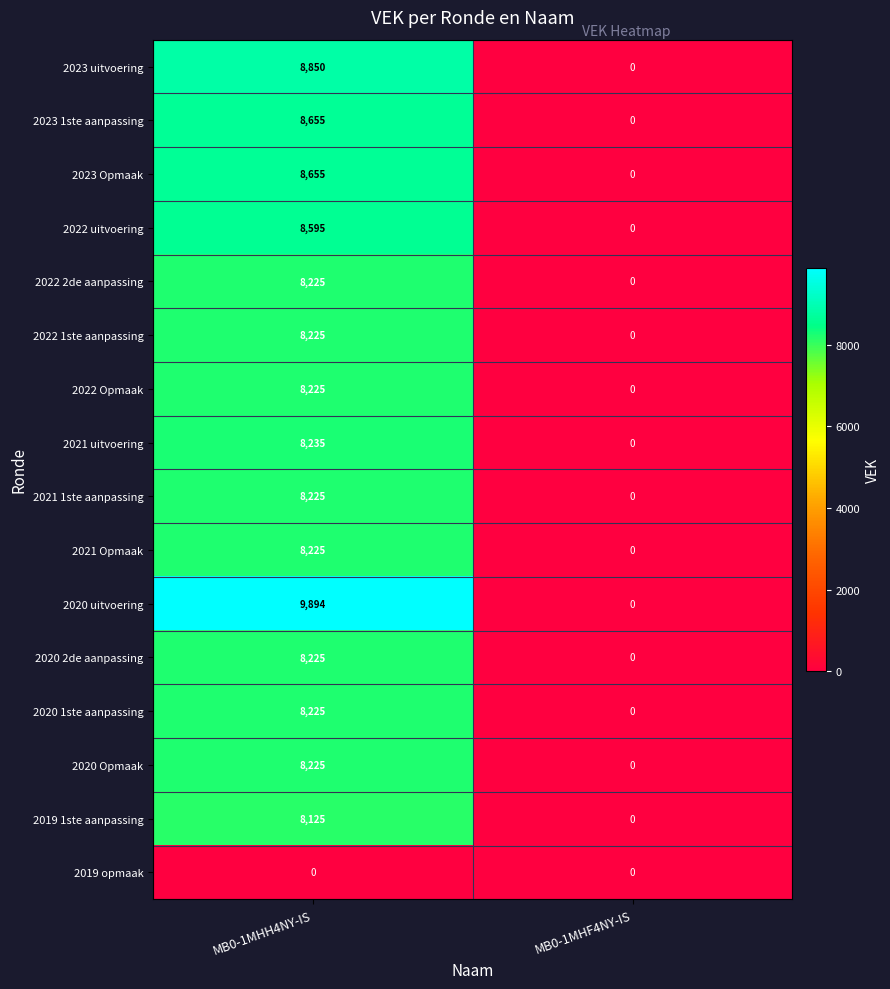

What is the spread (max minus min) of values at MB0-1MHH4NY-IS?

9894